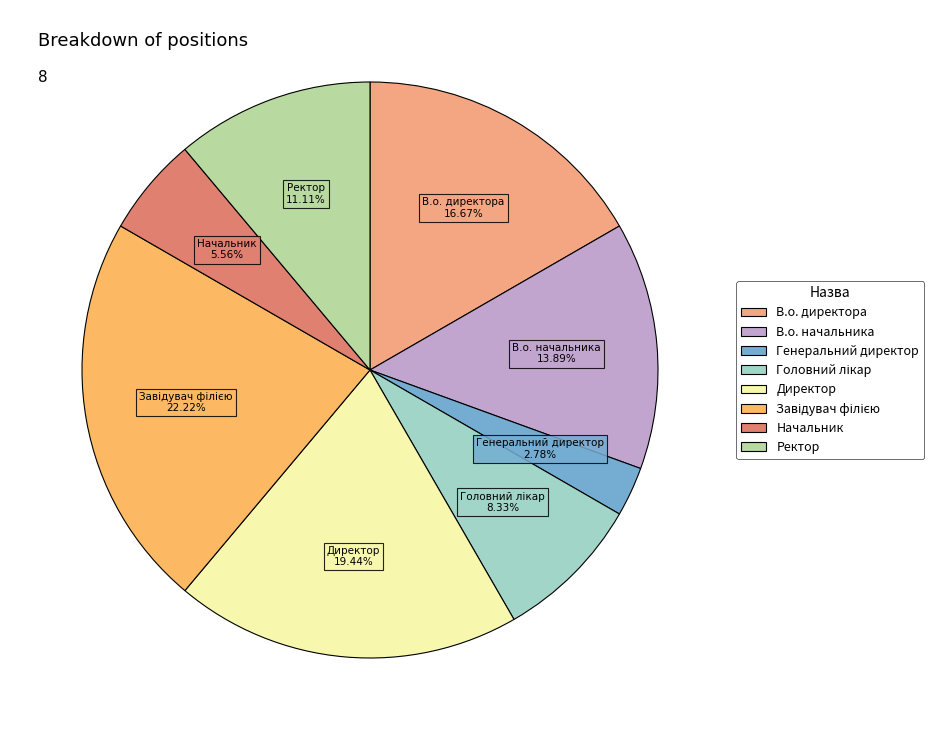

What percentage do В.о. директора and Директор together represent?

36.1%